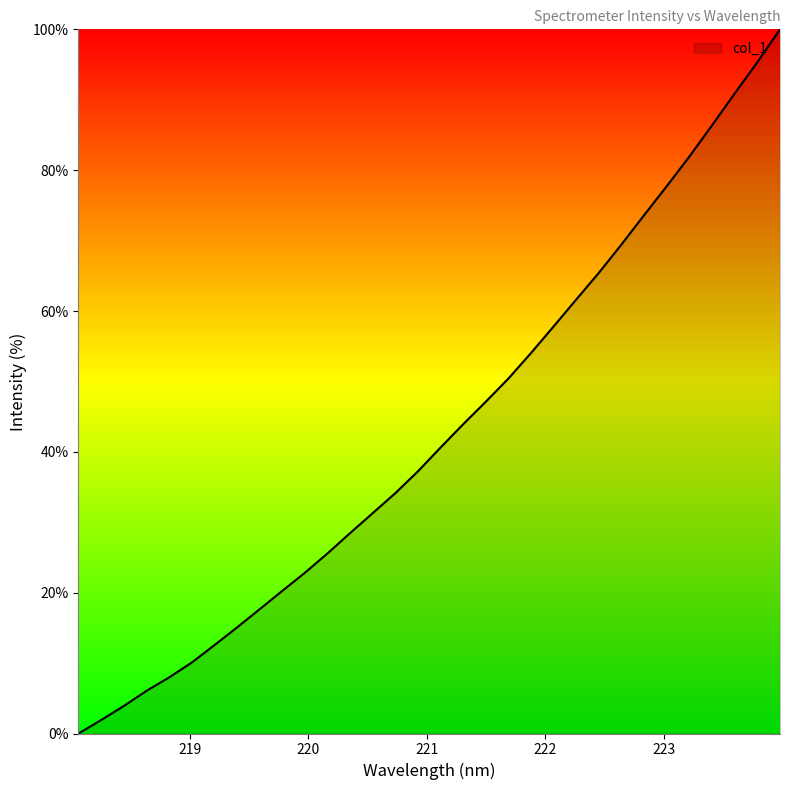

Count the number of categories in the chart.

32